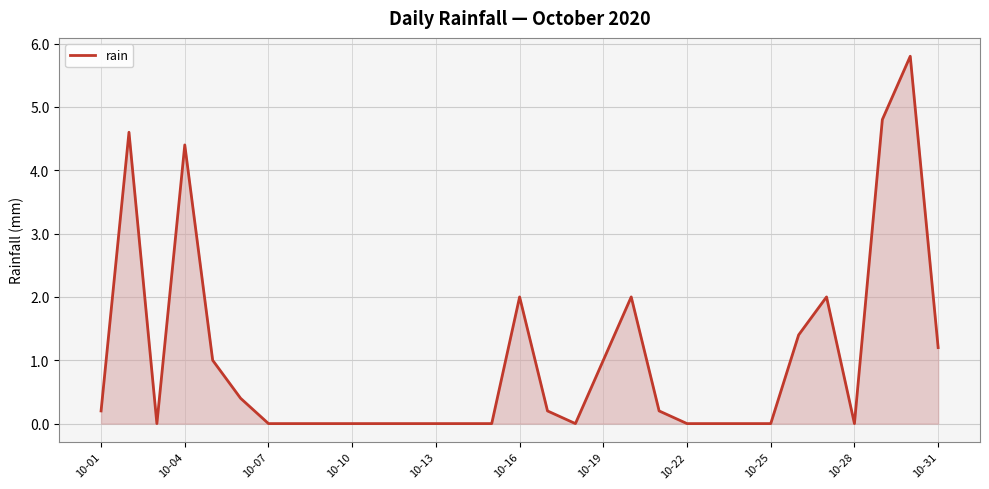

What is the maximum value shown in the chart?

5.8